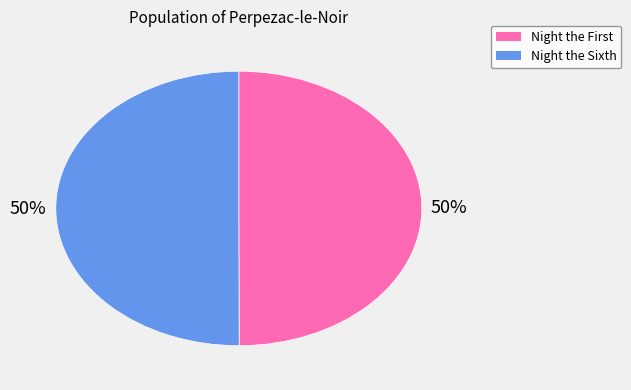

What percentage is the Night the Sixth slice, to the nearest percent?

50%